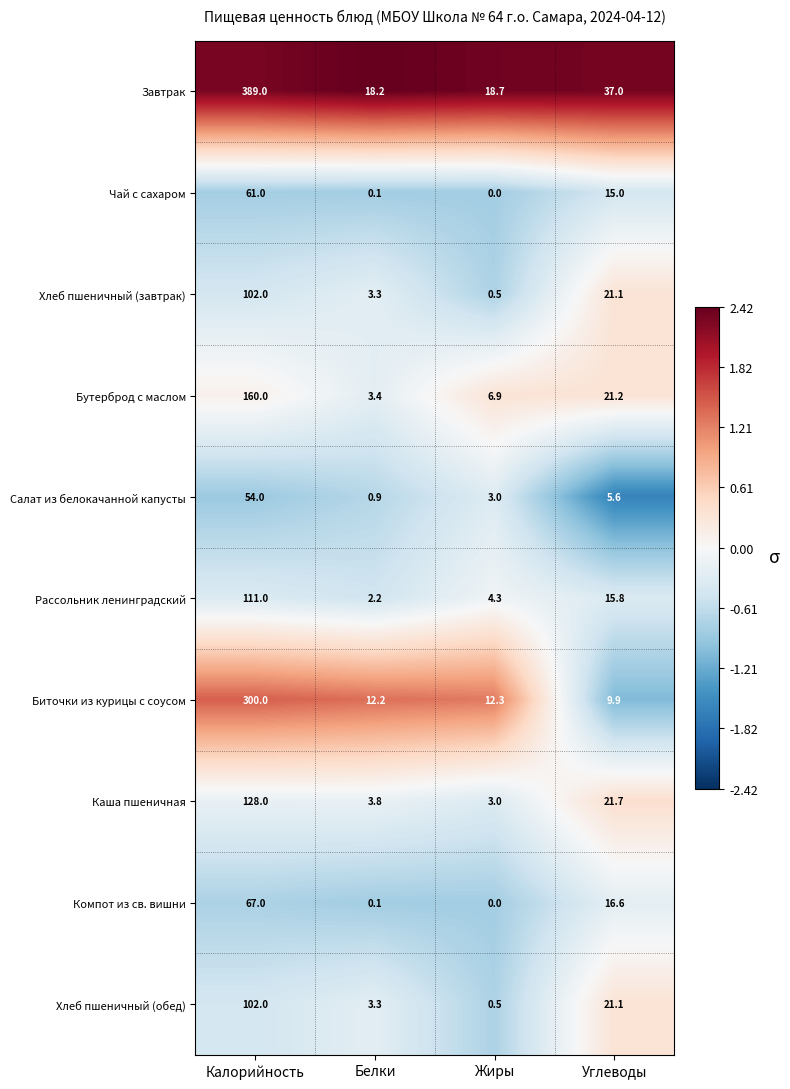

What is the sum of all Бутерброд с маслом values?

191.5